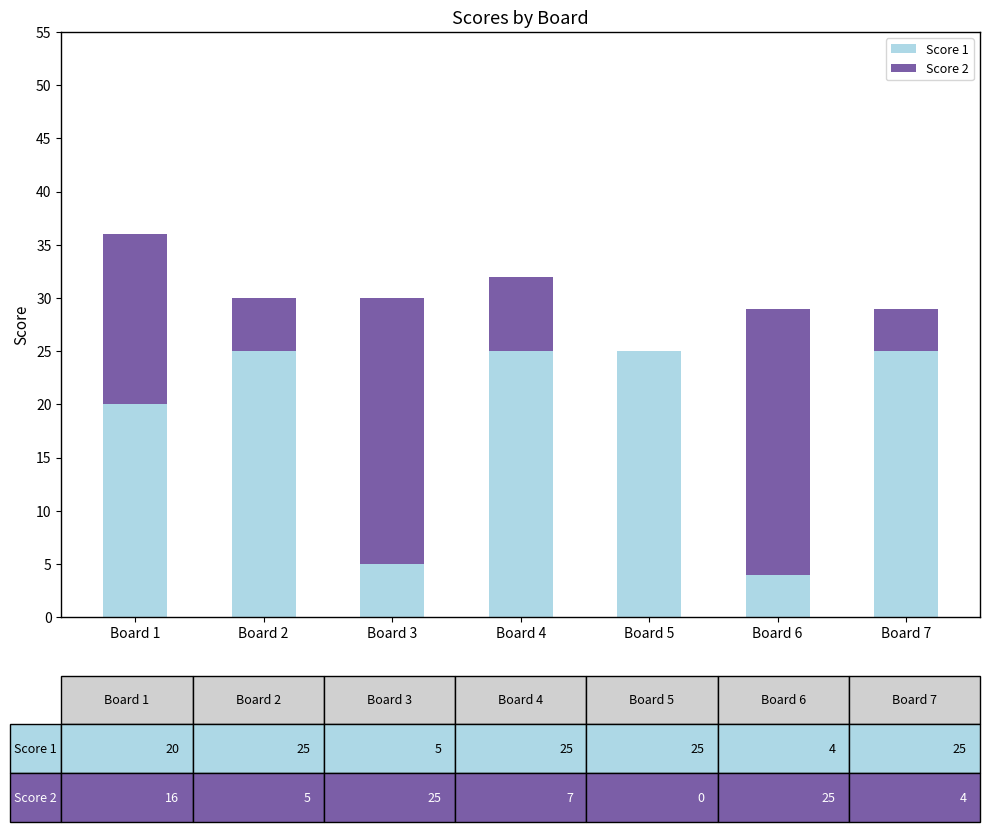

What are all the series names shown in the legend?

Score 1, Score 2